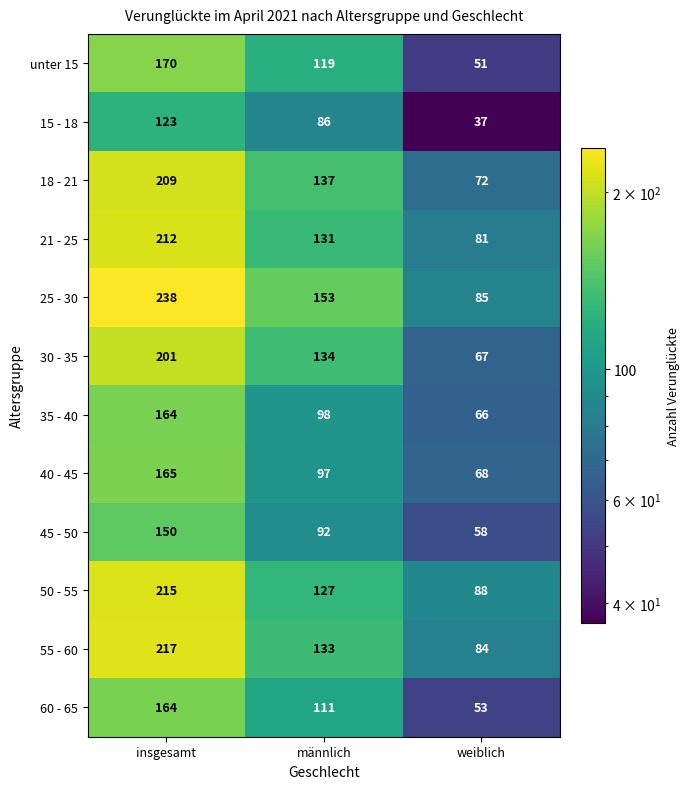

Which category has the lowest value in the 60 - 65 series?

weiblich